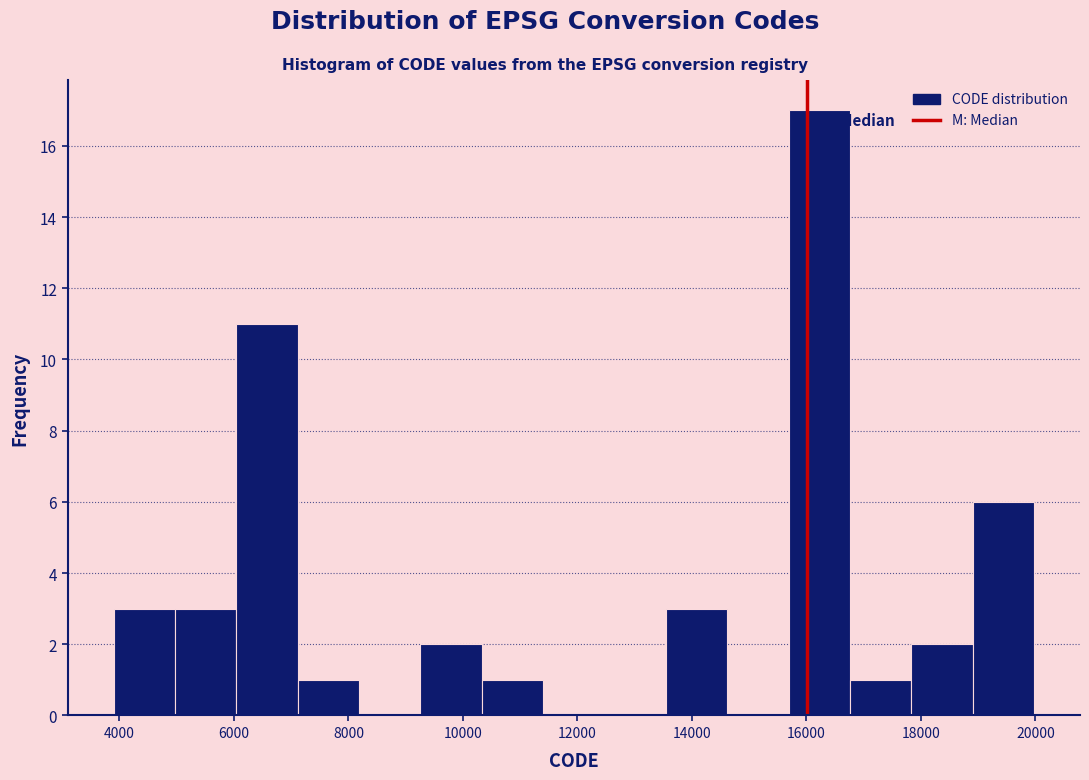

Reading left to right, list every bar in this chart as the range it spans on the x-axis followed by its height. Neither the bar edges nor the heights are printed on the chart, so give them approximately, as read against the axes.

3800 to 5000: 3
5000 to 6000: 3
6000 to 7200: 11
7200 to 8200: 1
8200 to 9200: 0
9200 to 10400: 2
10400 to 11400: 1
11400 to 12400: 0
12400 to 13600: 0
13600 to 14600: 3
14600 to 15600: 0
15600 to 16800: 17
16800 to 17800: 1
17800 to 19000: 2
19000 to 20000: 6